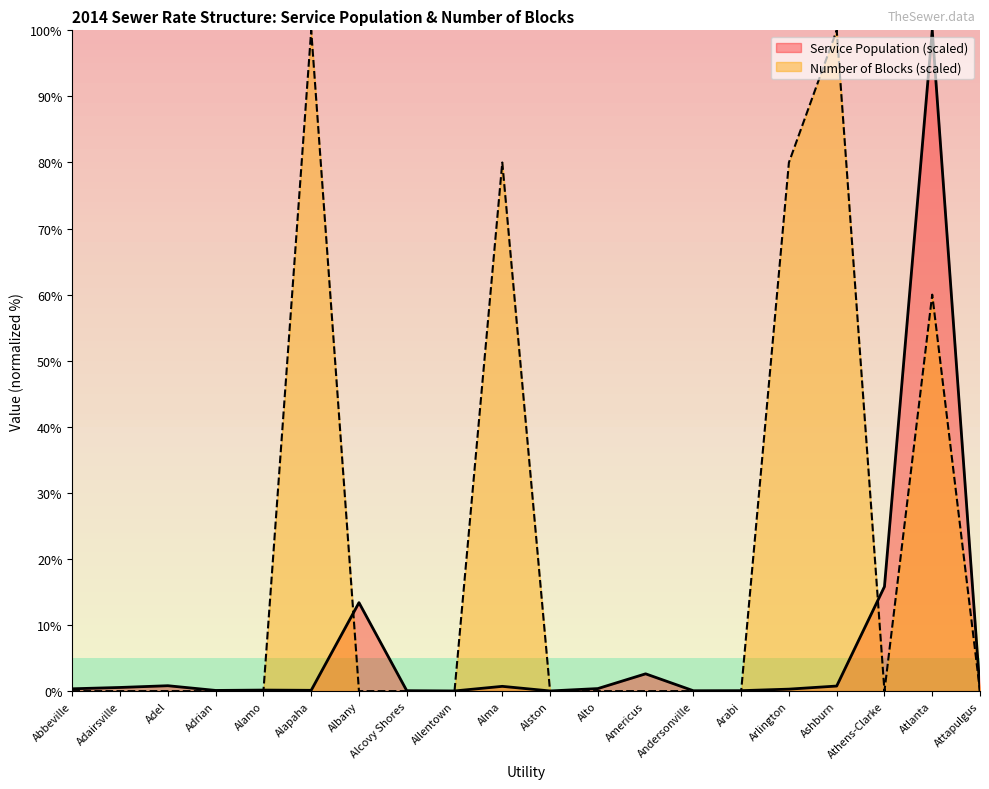

How many Number of Blocks values are between 0 and 60?

16